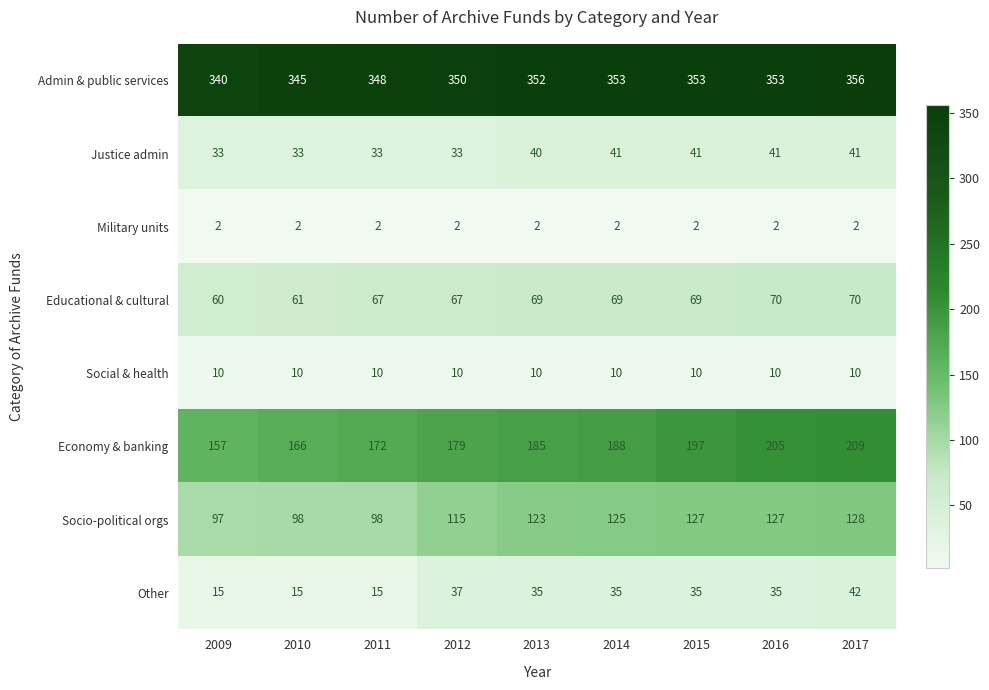

Where is Admin & public services nearest to the value 348?

2011